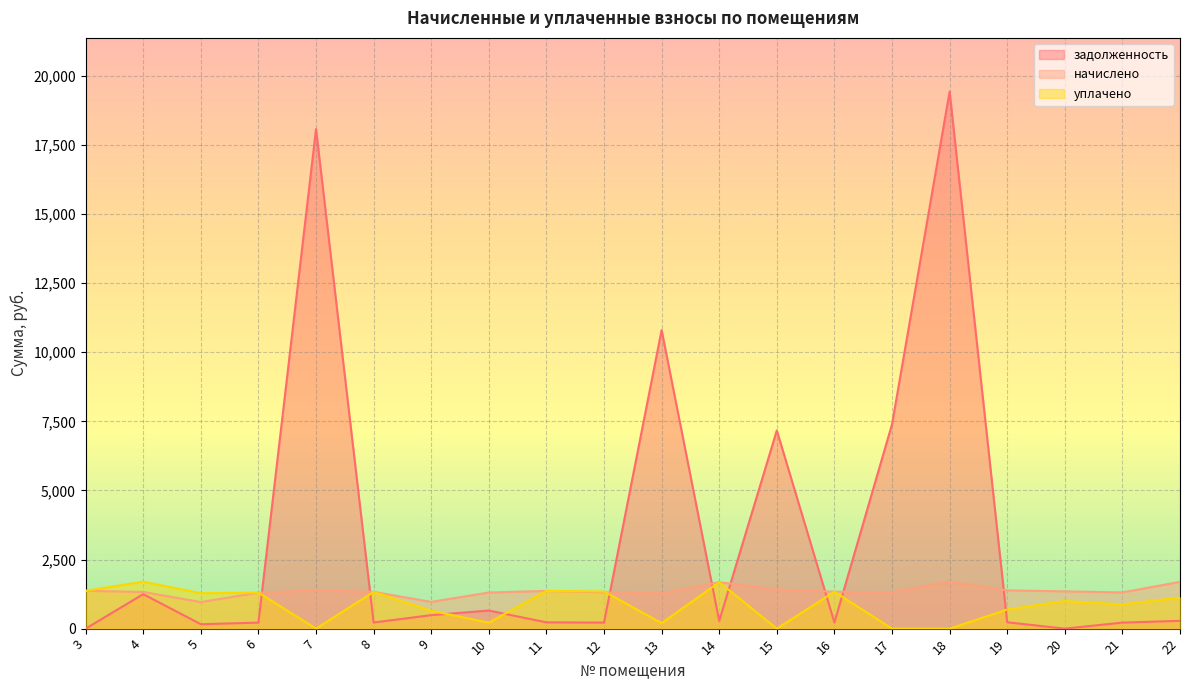

List the labels in order of начислено value, smallest first.

5, 9, 13, 6, 10, 21, 12, 17, 4, 8, 16, 20, 11, 3, 7, 19, 15, 14, 22, 18